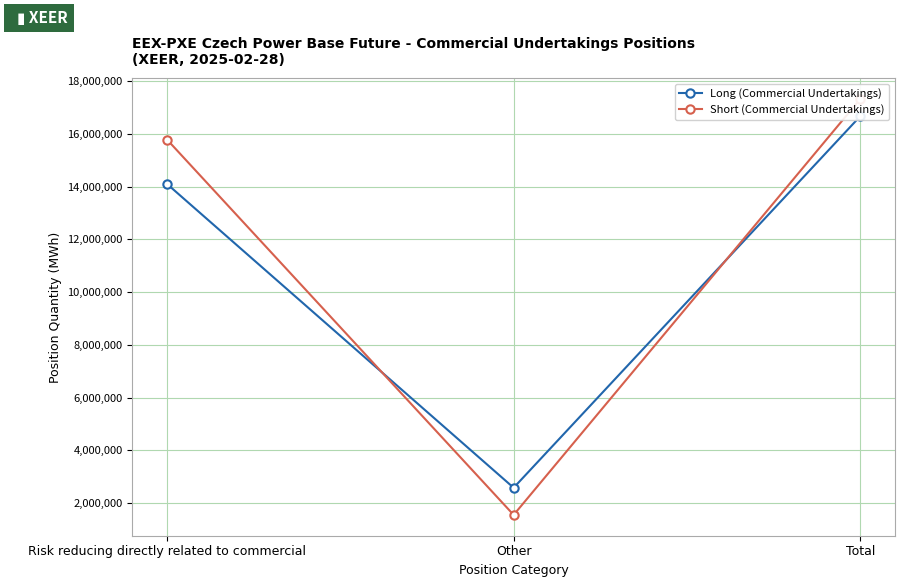

The value of Long (Commercial Undertakings) at Other is 3626412. True or false?

False